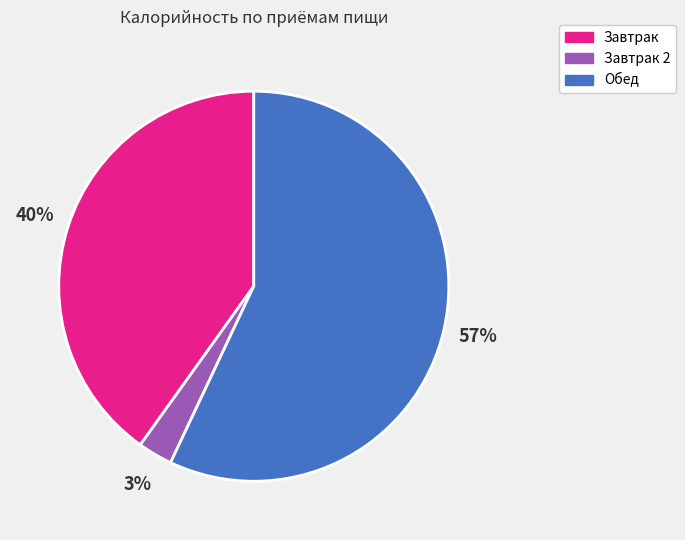

How many slices are in this pie chart?

3